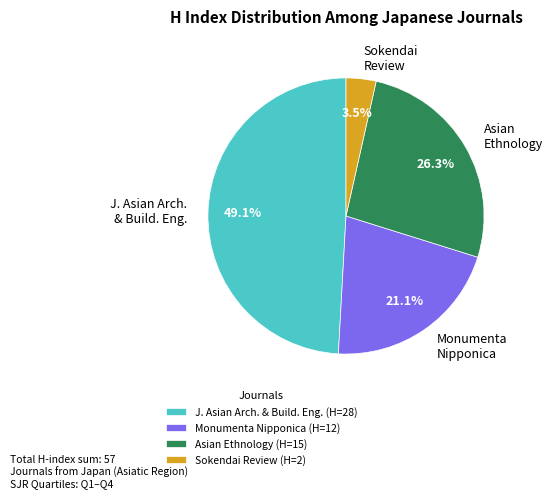

True or false: Asian Ethnology accounts for 26% of the total.

True